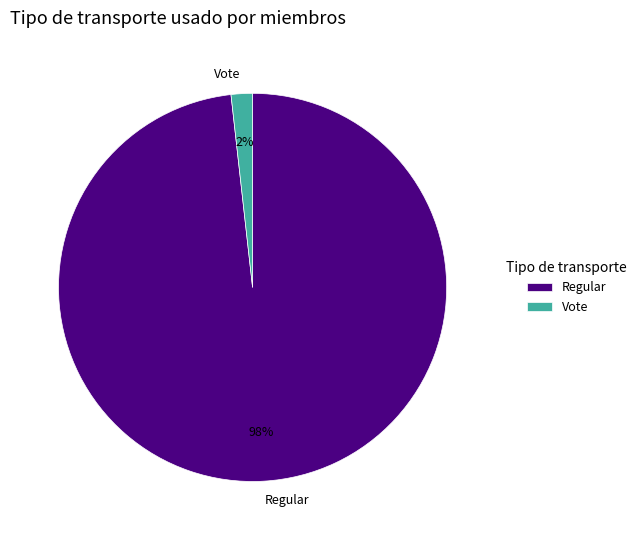

To the nearest percent, what is the difference between the largest and smallest slice percentages?

96%